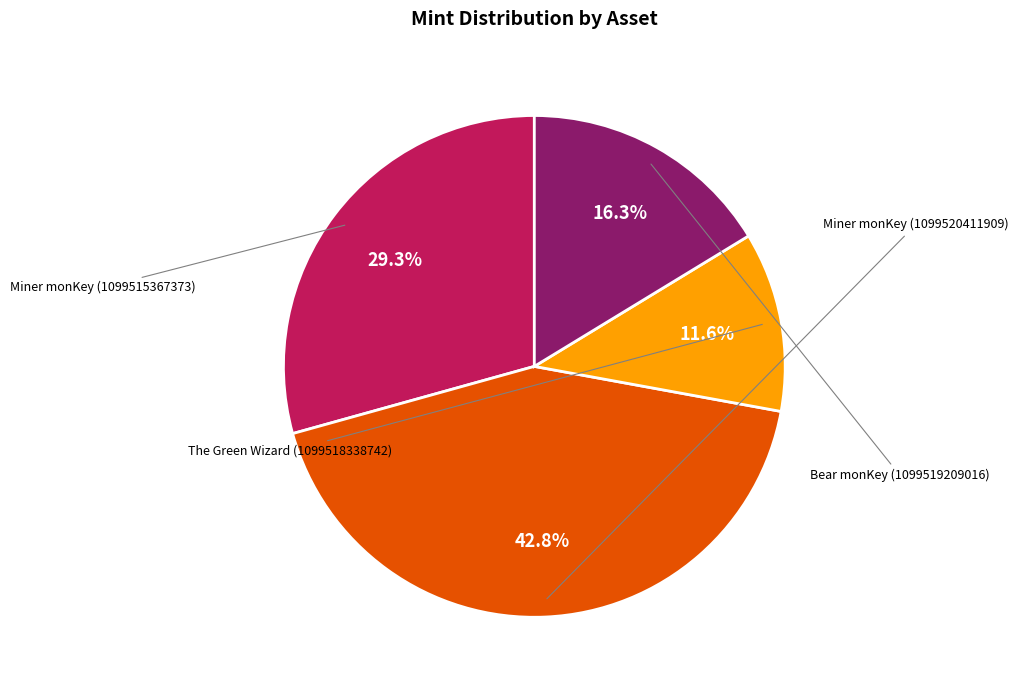

What is the largest slice in the pie chart?

Miner monKey (1099520411909)